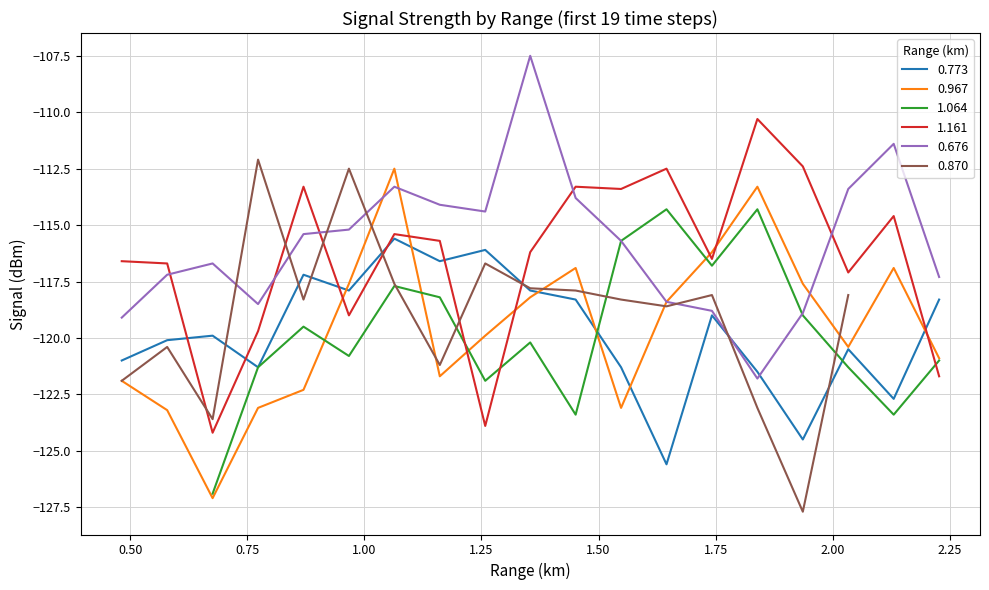

At which category is the sum across all series the highest?

1.064